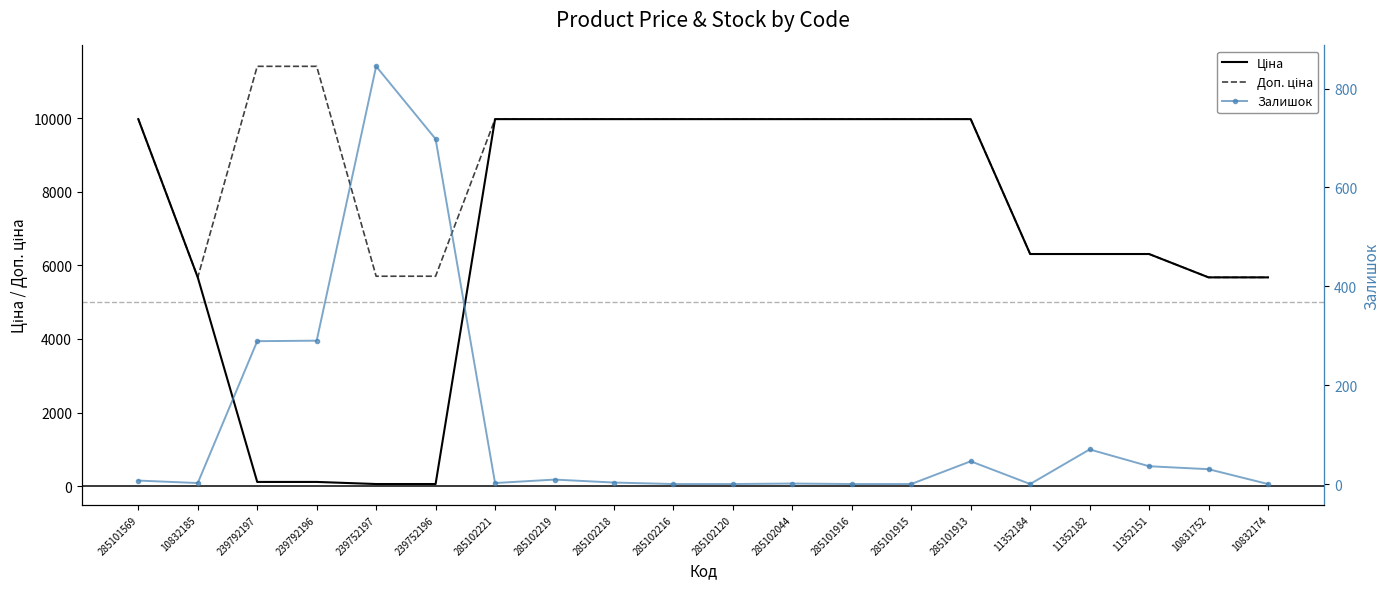

How many data points in Ціна are above 9974?

10